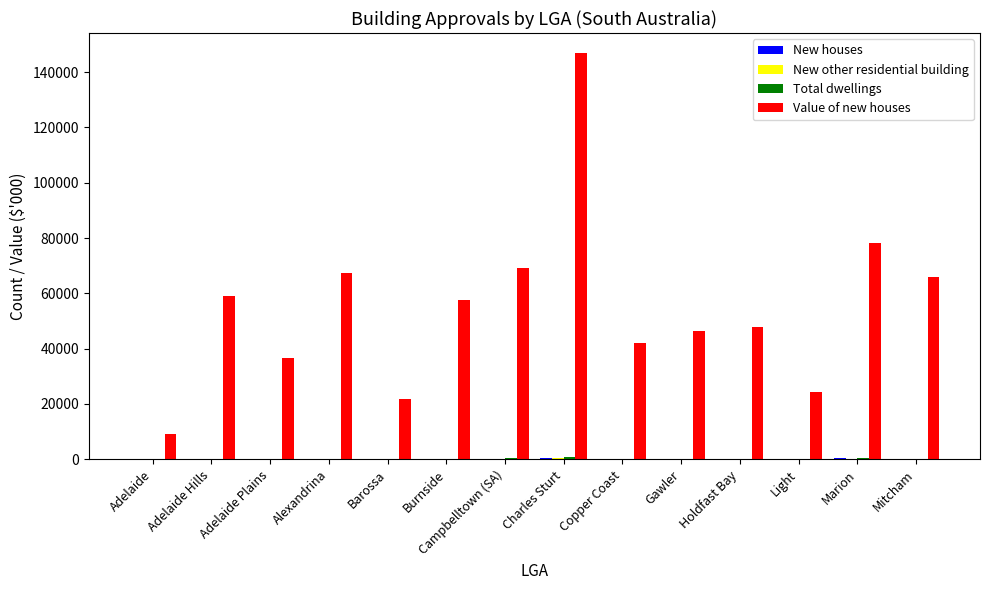

Between Alexandrina and Copper Coast, which series saw the biggest shift?

Value of new houses